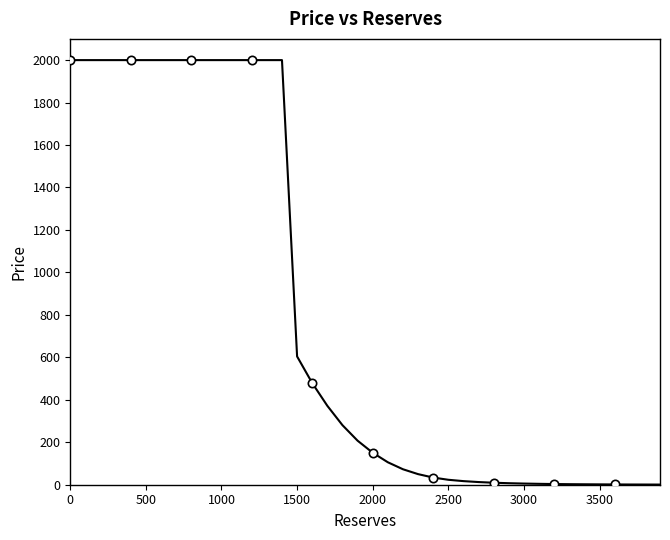

Reading left to right, list all the values displayed in this chart.

2000.0	2000.0	2000.0	2000.0	2000.0	2000.0	2000.0	2000.0	2000.0	2000.0	2000.0	2000.0	2000.0	2000.0	2000.0	604.3	478.9	371.7	280.5	207.5	150.7	105.8	72.9	49.9	33.8	23.3	17.0	12.6	9.4	7.1	5.5	4.2	3.2	2.5	2.0	1.6	1.3	1.0	0.9	0.7